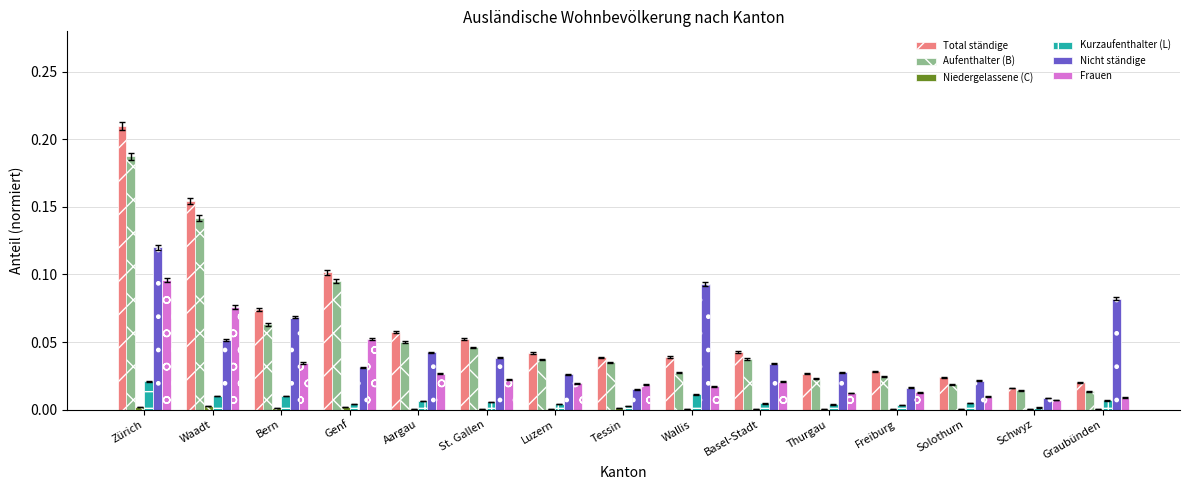

How many distinct data groups are displayed?

6